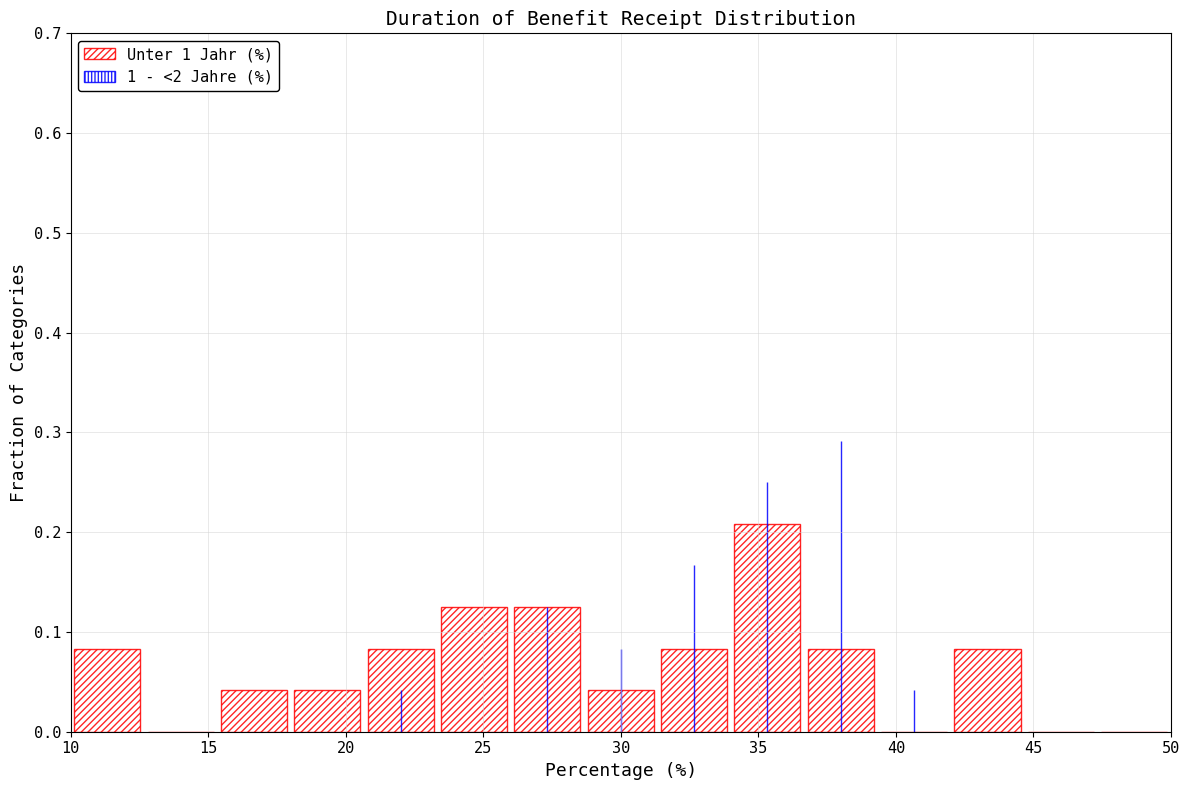

Reading left to right, list every bar in this chart as the range it spans on the x-axis followed by its height. Neither the bar edges nor the heights are printed on the chart, so give them approximately, as read against the axes.

10.0 to 12.5: 0.08
12.5 to 15.5: 0
15.5 to 18.0: 0.04
18.0 to 20.5: 0.04
20.5 to 23.5: 0.08
23.5 to 26.0: 0.13
26.0 to 28.5: 0.13
28.5 to 31.5: 0.04
31.5 to 34.0: 0.08
34.0 to 36.5: 0.21
36.5 to 39.5: 0.08
39.5 to 42.0: 0
42.0 to 44.5: 0.08
44.5 to 47.5: 0
47.5 to 50.0: 0